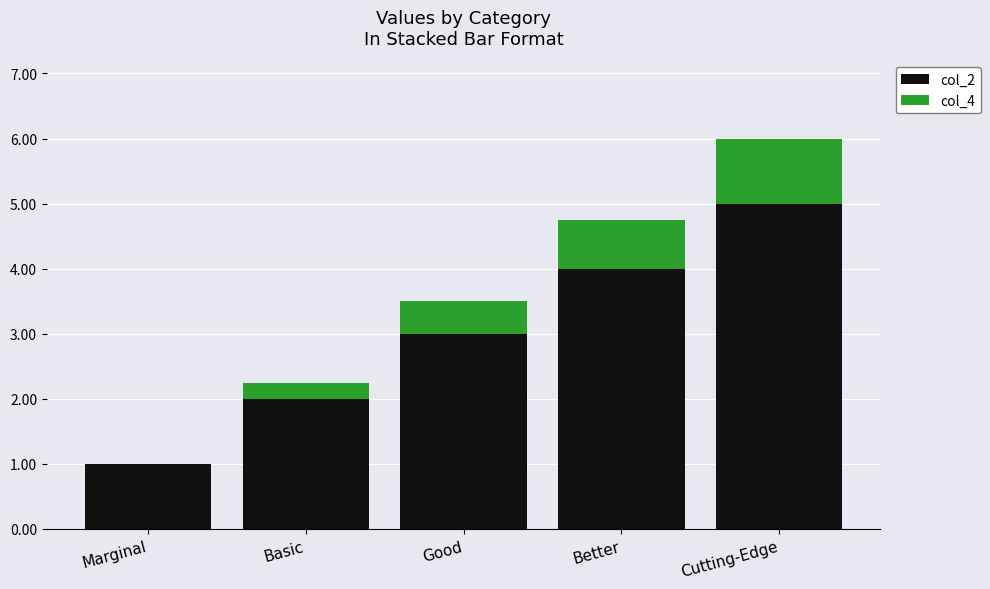

Are the bars horizontal?

No